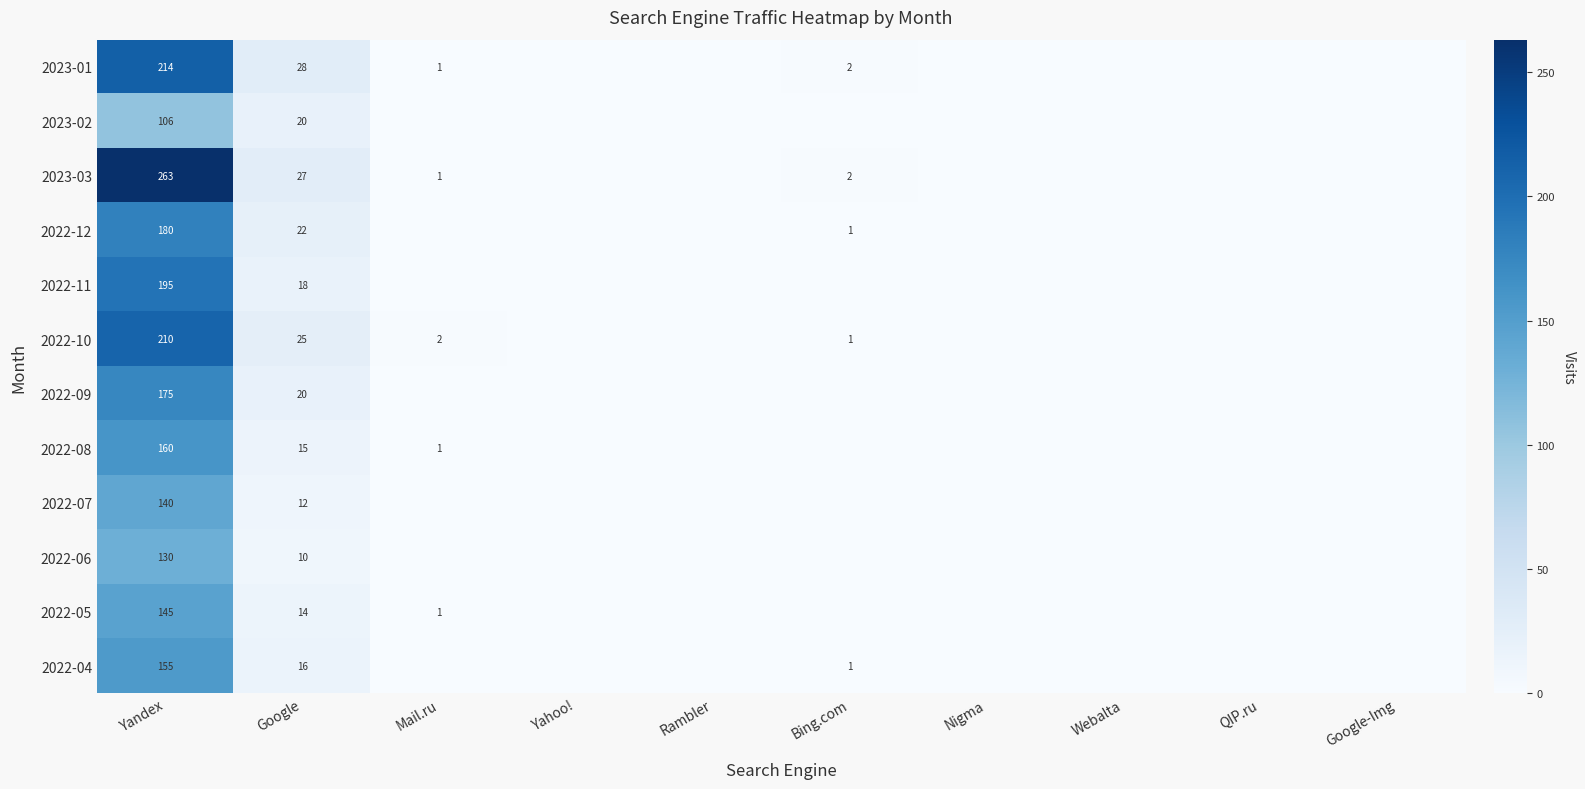

What is the difference between the 2022-08 values at Google and Yandex?

145